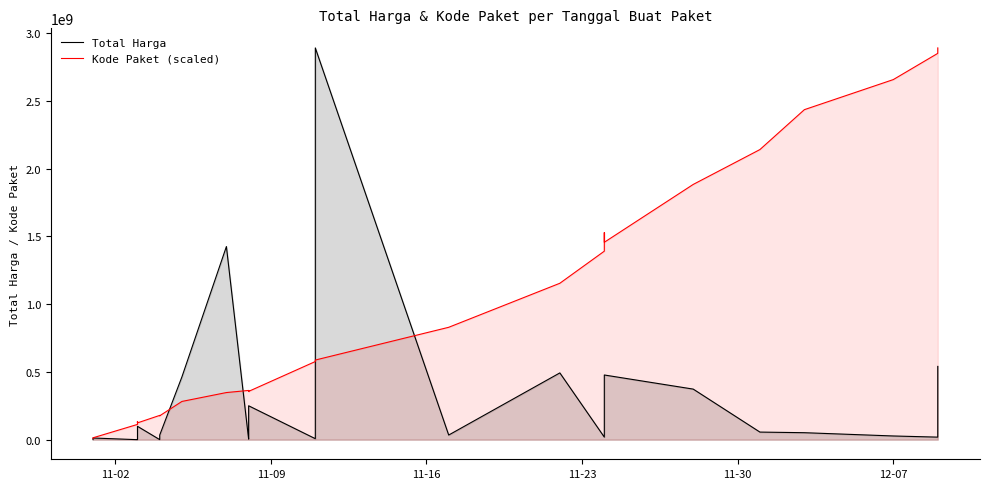

True or false: Kode Paket (scaled) and Total Harga intersect in this chart.

True